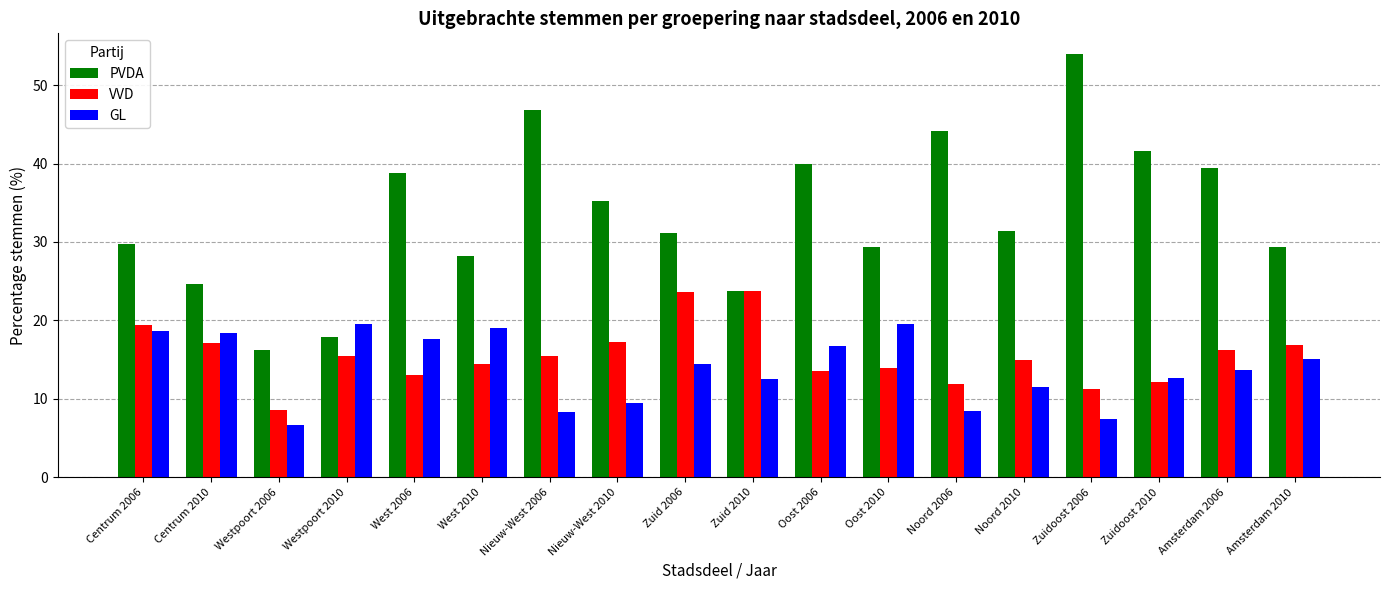

Is it true that VVD equals 23.1 at West 2010?

False